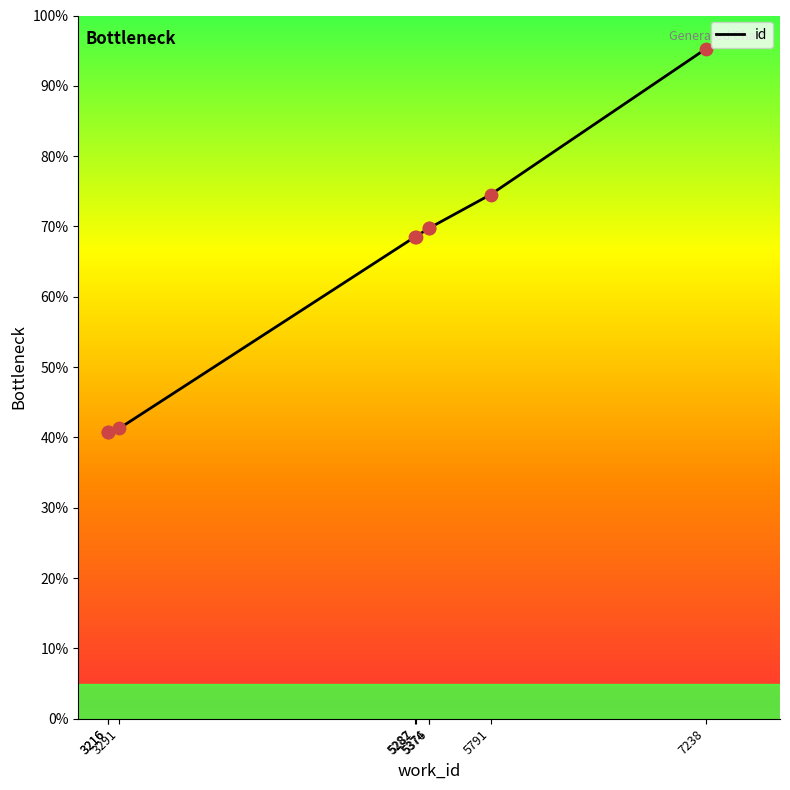

What is the ratio of the value at 3216 to the value at 5791?

0.5